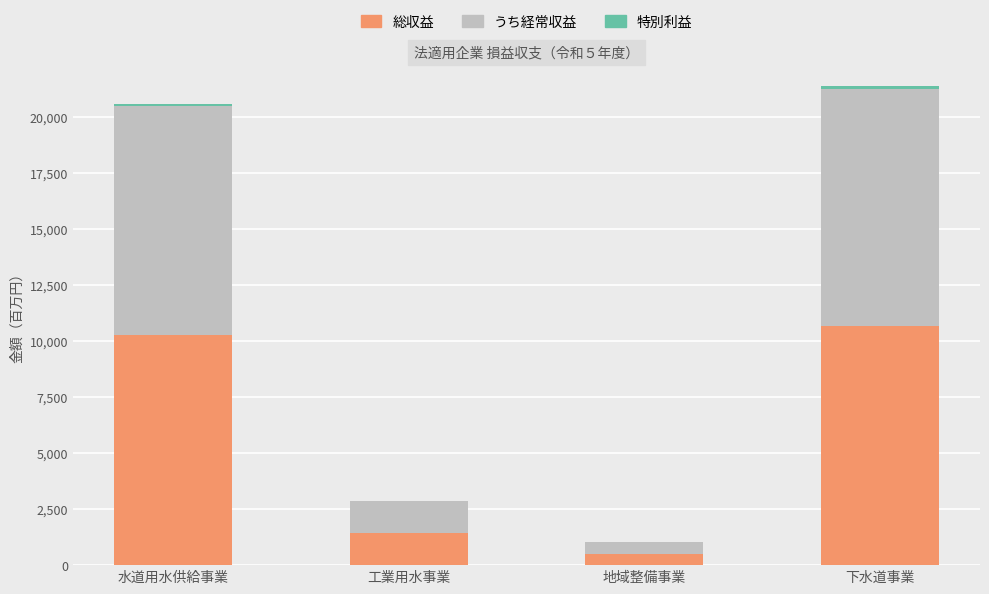

Are the bars grouped side by side (vs. stacked)?

No